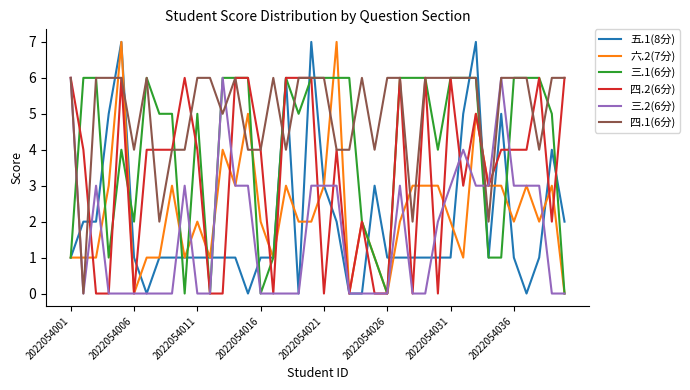

What are all the series names shown in the legend?

五.1(8分), 六.2(7分), 三.1(6分), 四.2(6分), 三.2(6分), 四.1(6分)